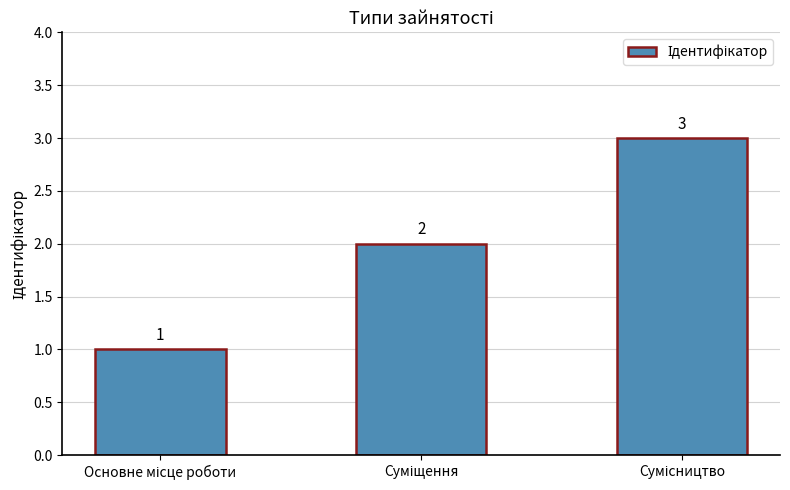

What is the value of the 3rd bar from the left?

3